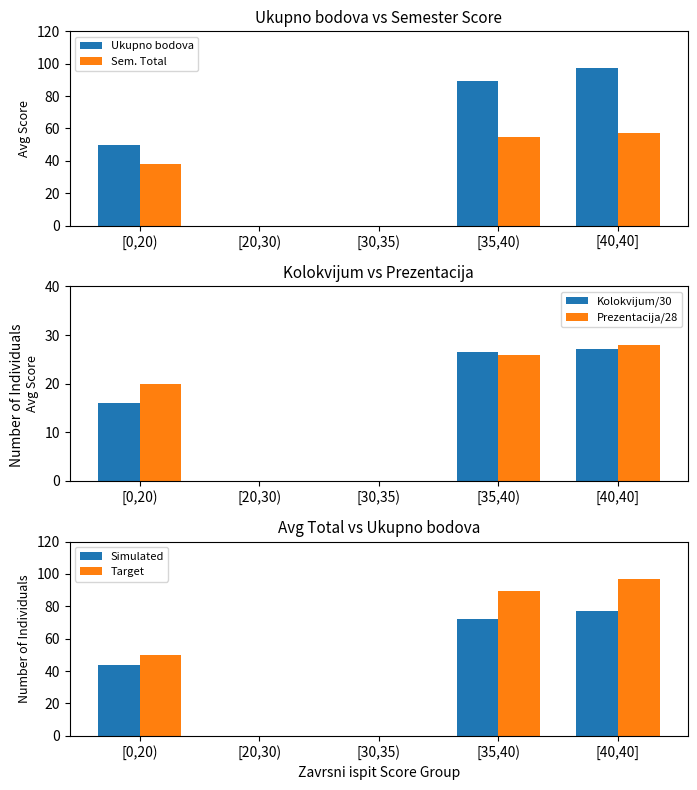

How many bars are there in total?

30